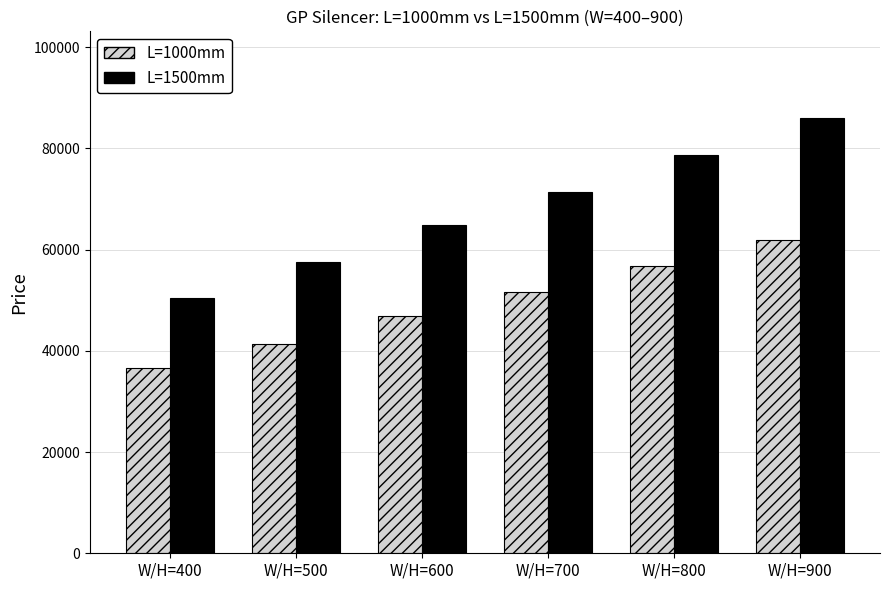

Which category has the highest value in the L=1500mm series?

W/H=900